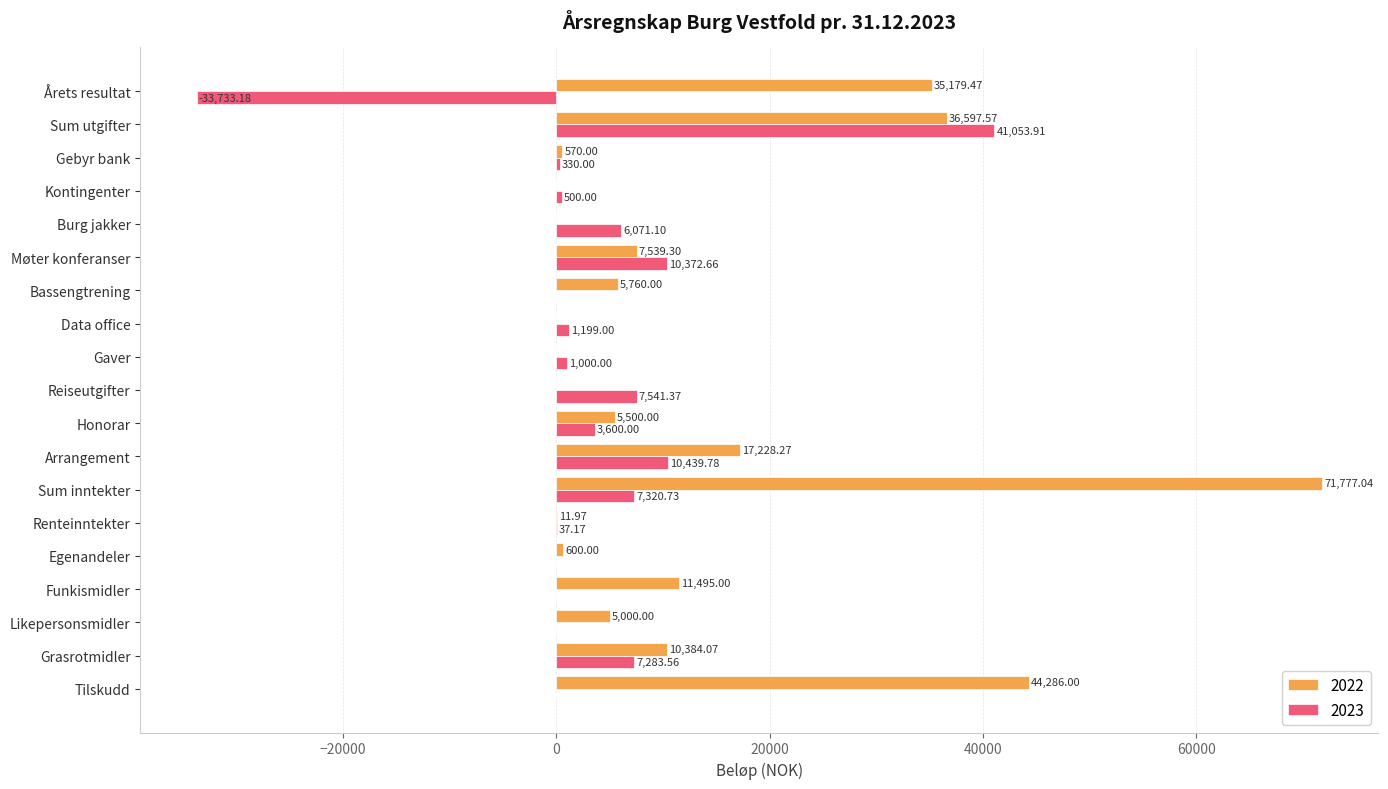

Between Gebyr bank and Sum utgifter, which series saw the biggest shift?

2023